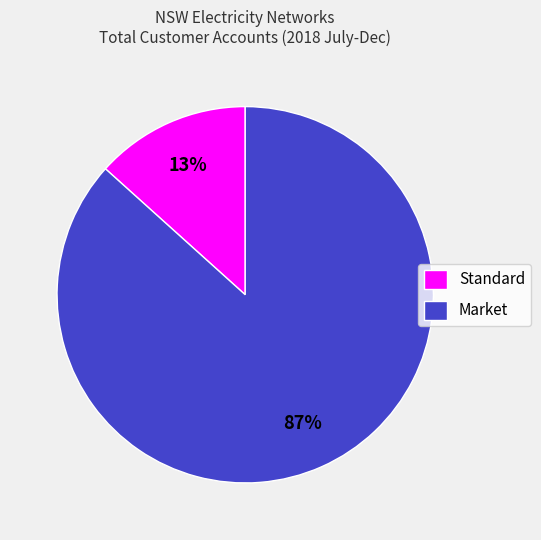

Between Standard and Market, which is larger?

Market